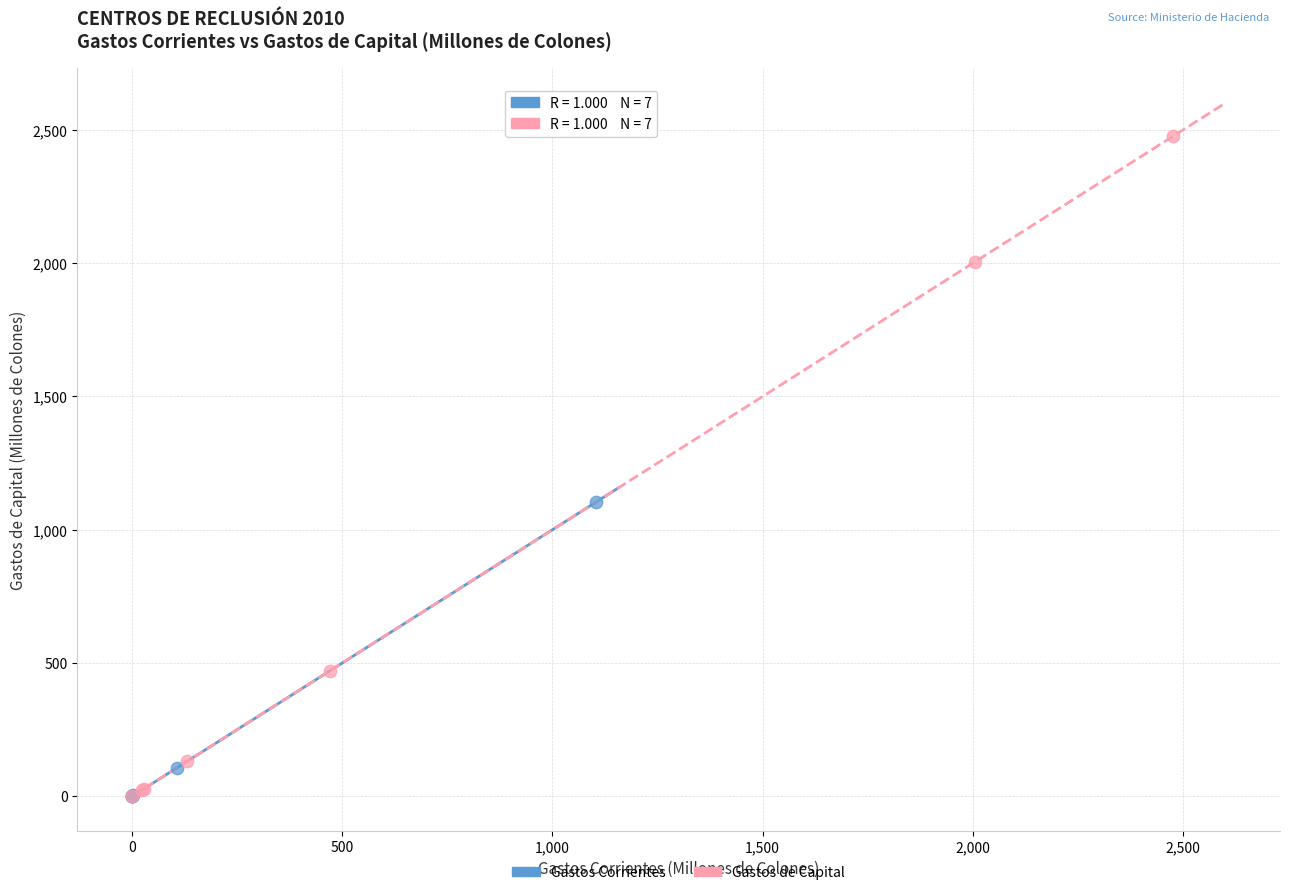

Which series has the widest spread of Y values?

Gastos de Capital